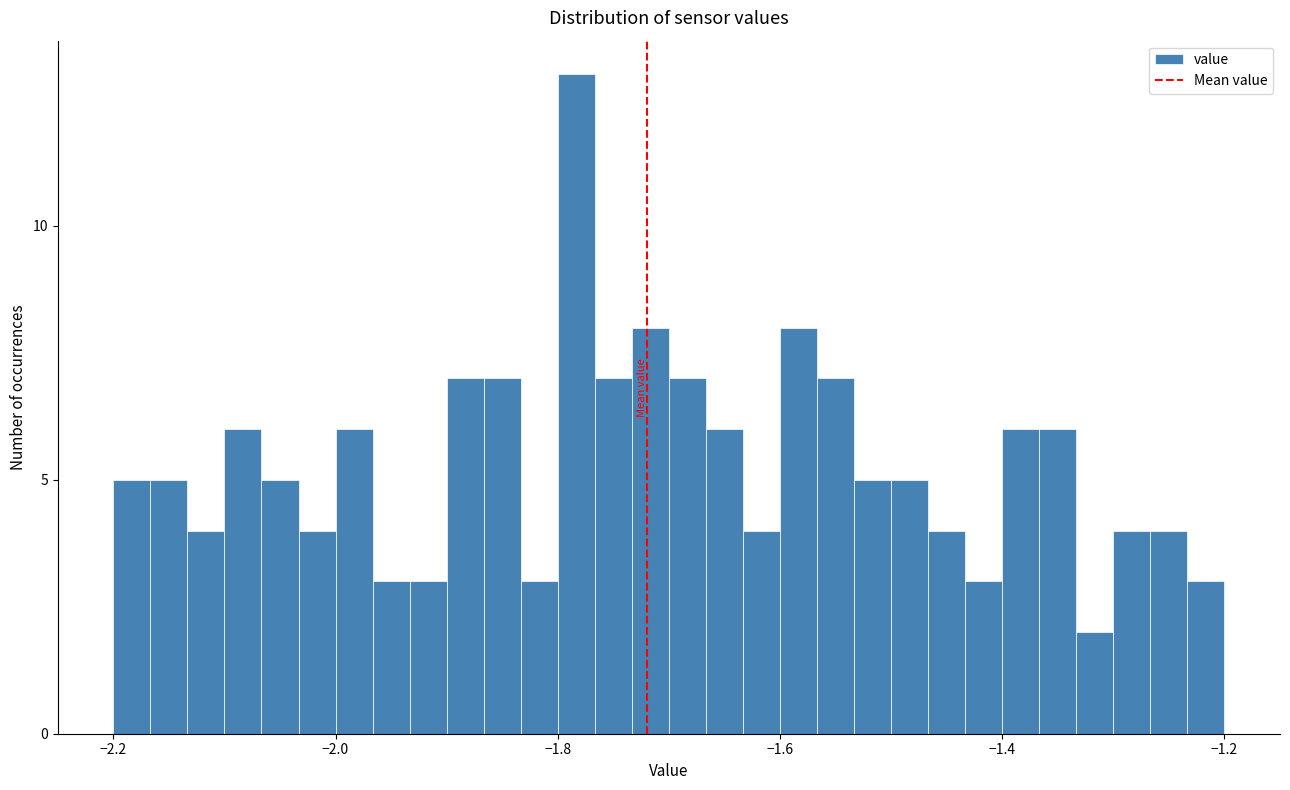

Around what value on the x-axis is the tallest bar? Give the approximate position of its centre, as read against the axis.

-1.78